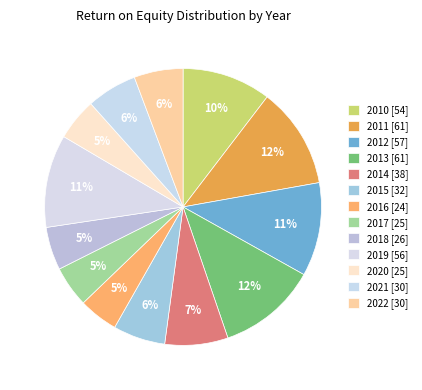

What percentage is the 2020 slice, to the nearest percent?

5%